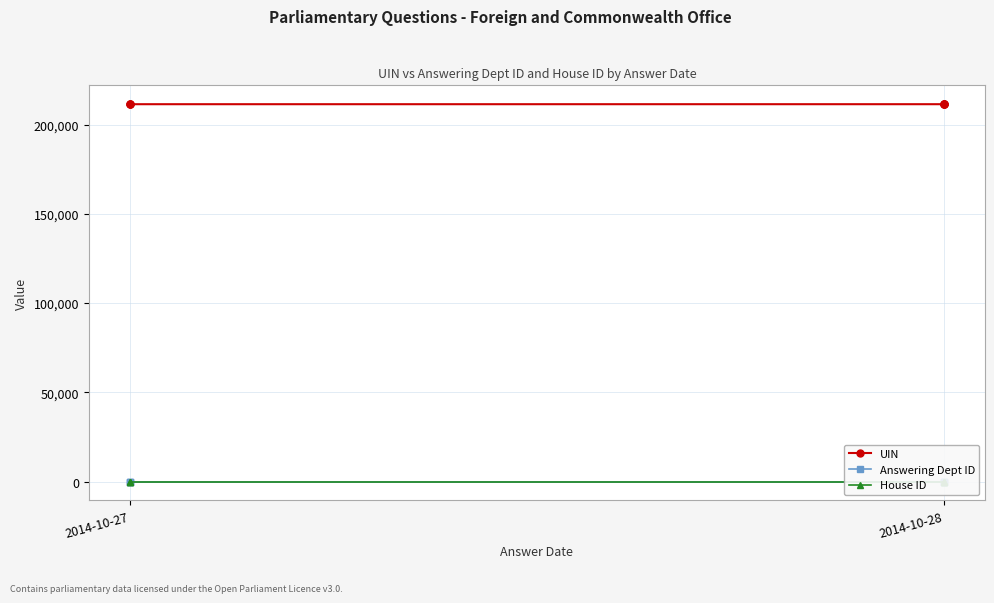

Which series has the largest range (max minus min)?

UIN